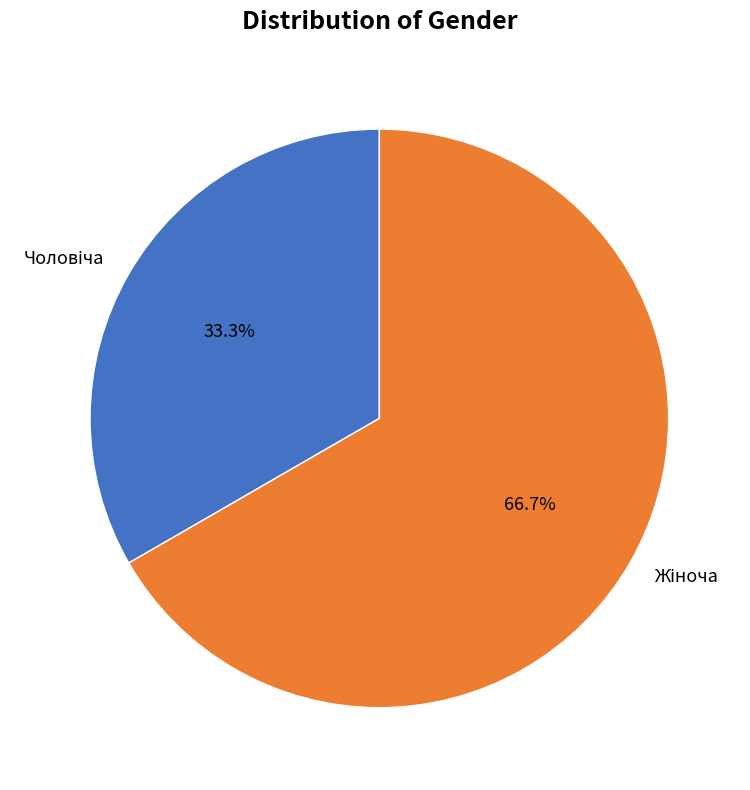

Is there a majority slice in this chart?

Yes